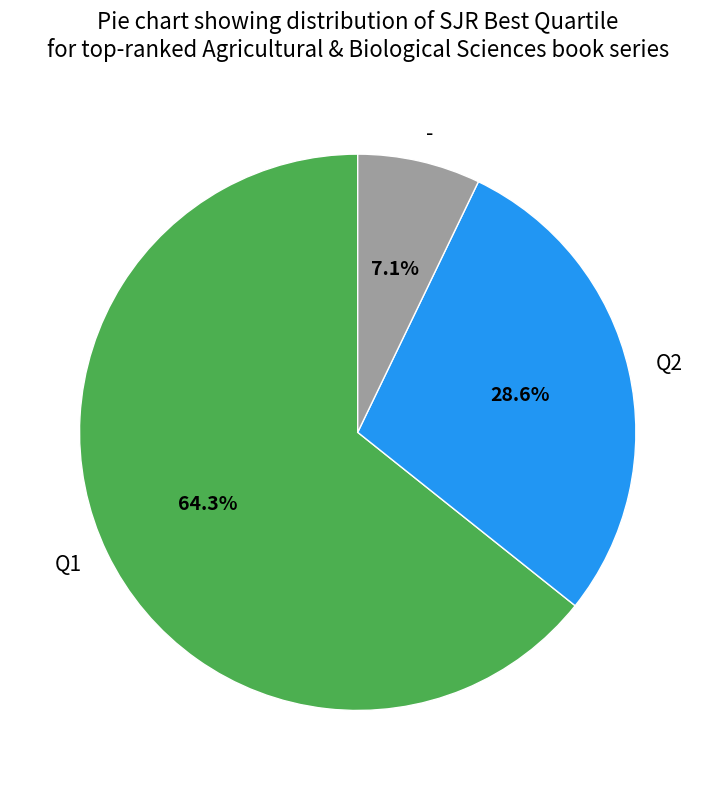

To the nearest percent, what is the difference between the largest and smallest slice percentages?

57%